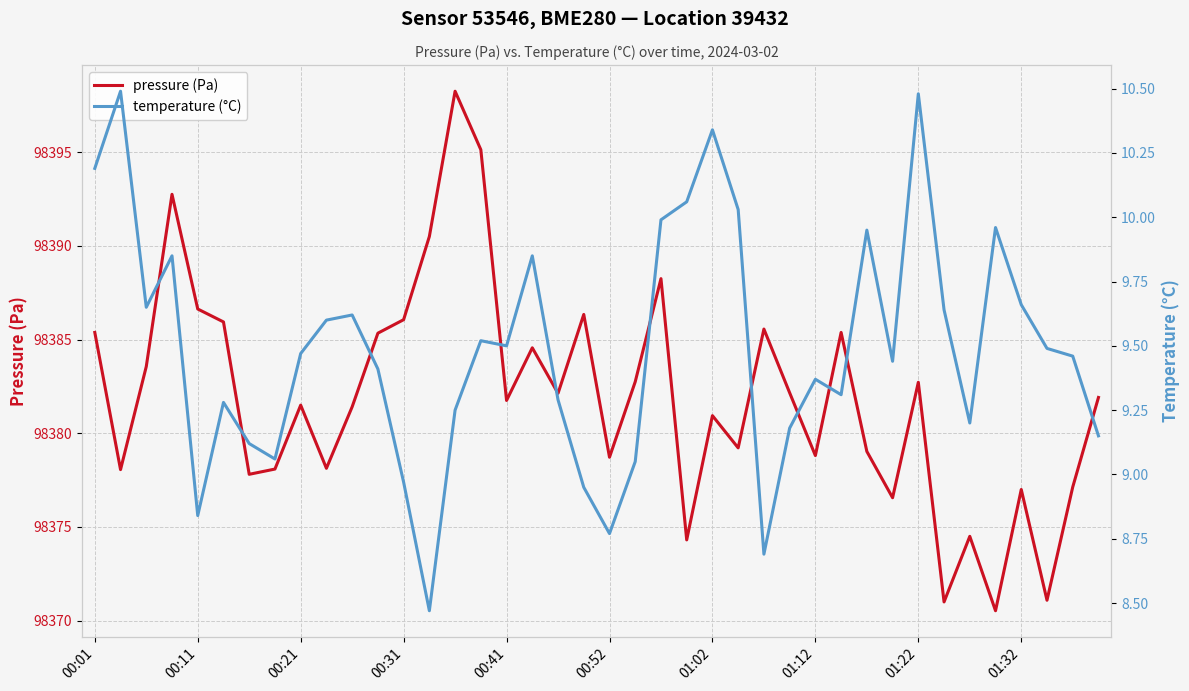

Is this an area chart (filled region under the line)?

No